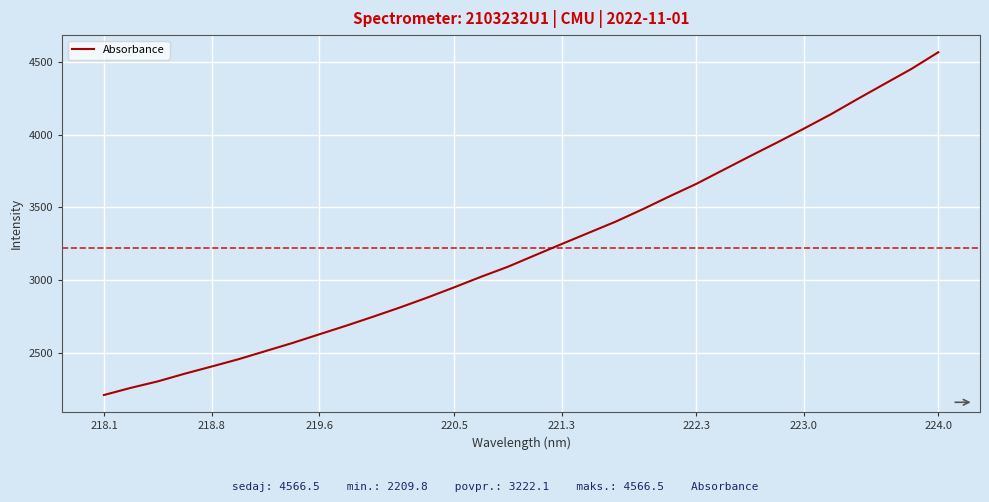

What is the greatest value displayed?

4566.5